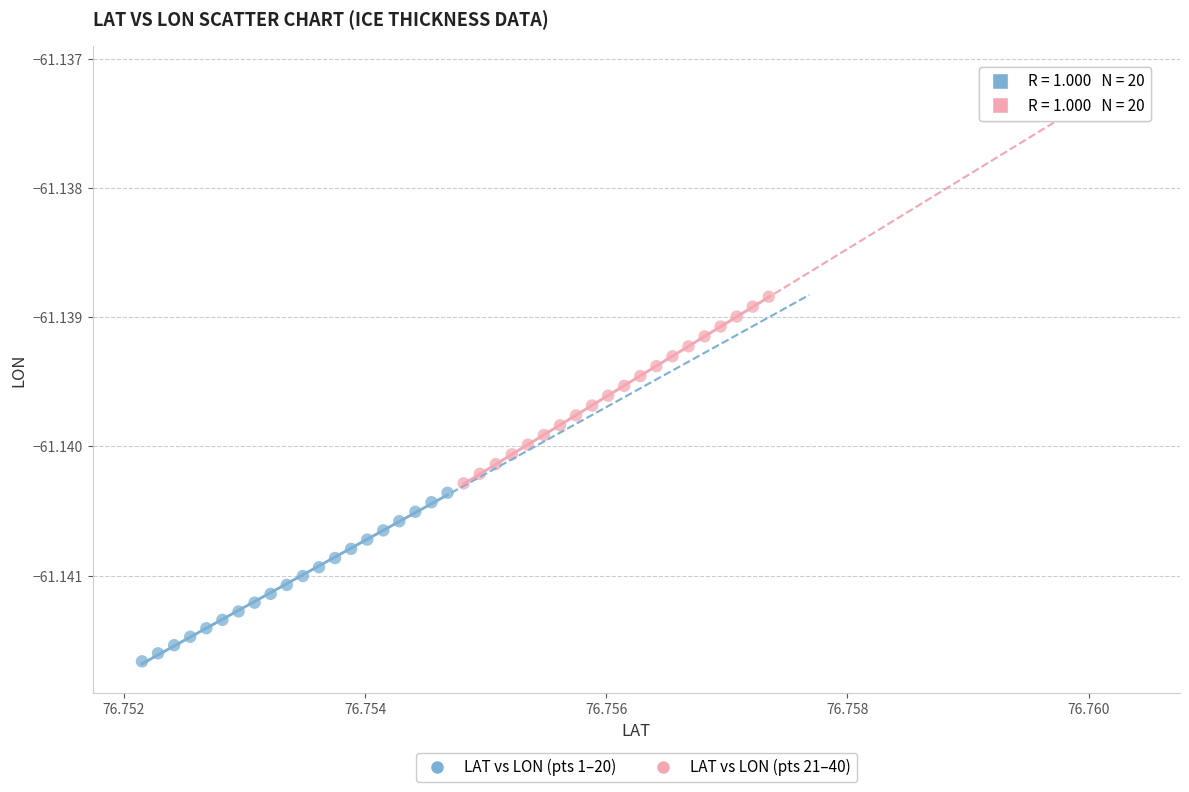

Which series has the widest spread of Y values?

LAT vs LON (pts 21–40)